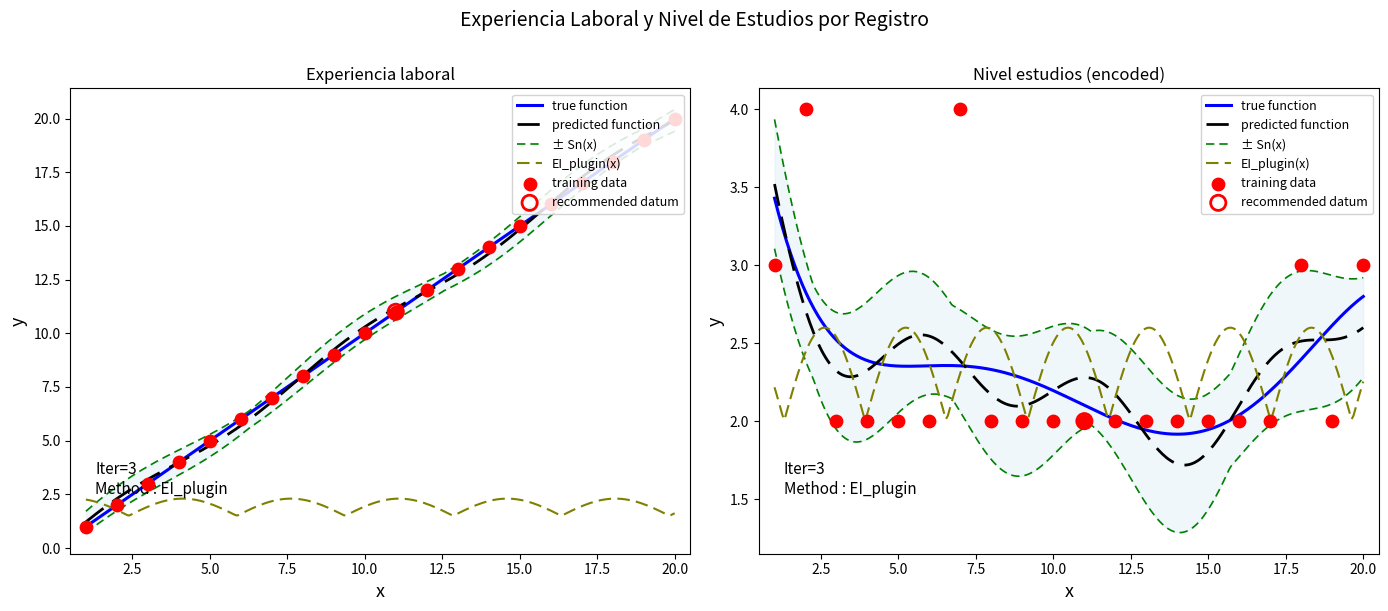

Which series has the largest Y range (max minus min)?

Experiencia laboral